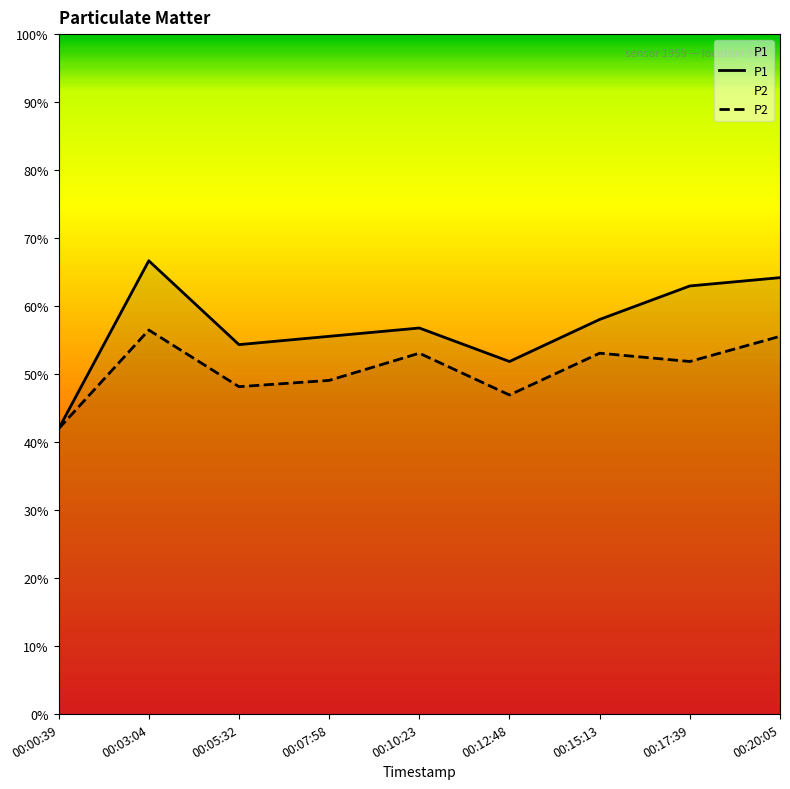

Where is the first local maximum for P2?

00:03:04